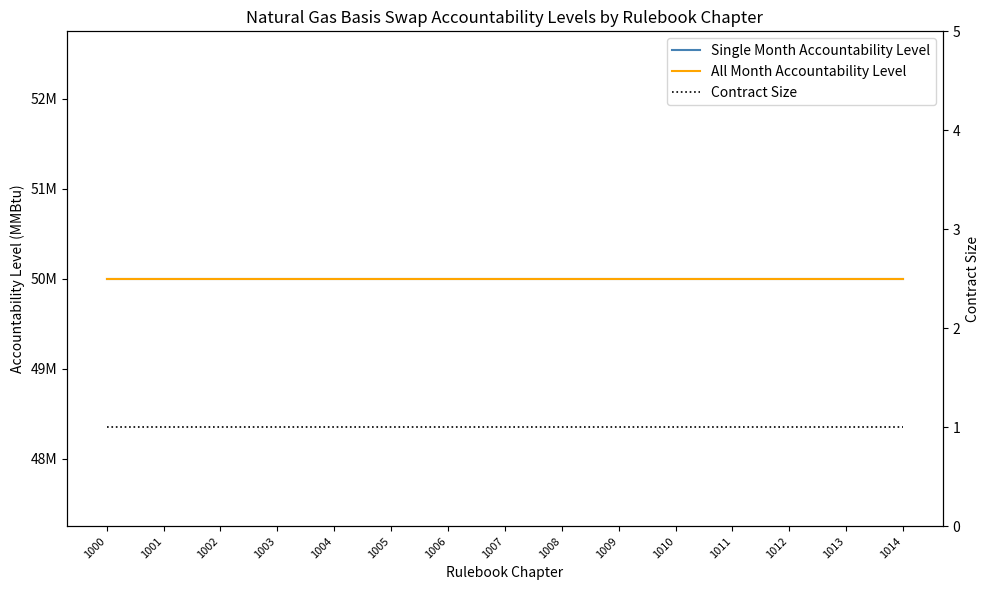

At how many categories does at least one series exceed 31457014?

15